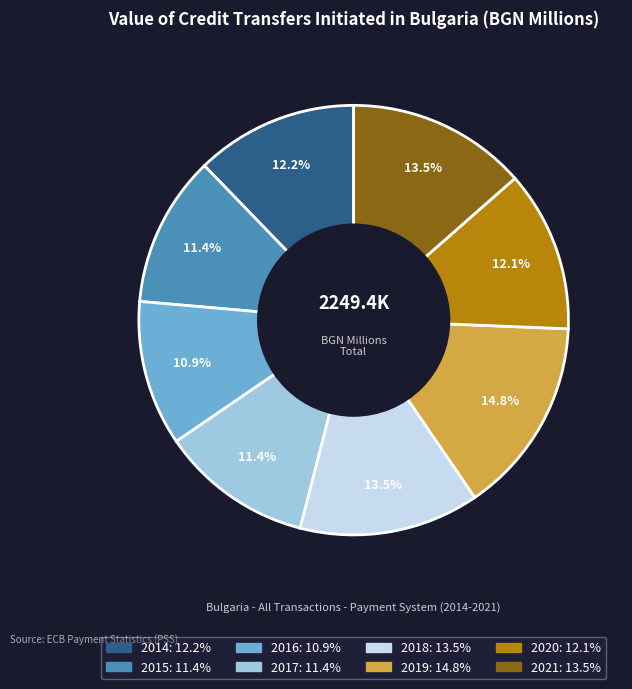

What percentage is NOT represented by 2020?

87.9%